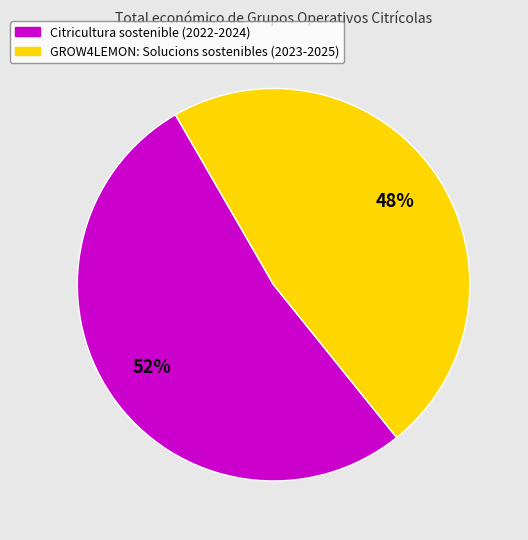

To the nearest percent, what is the average slice percentage?

50%